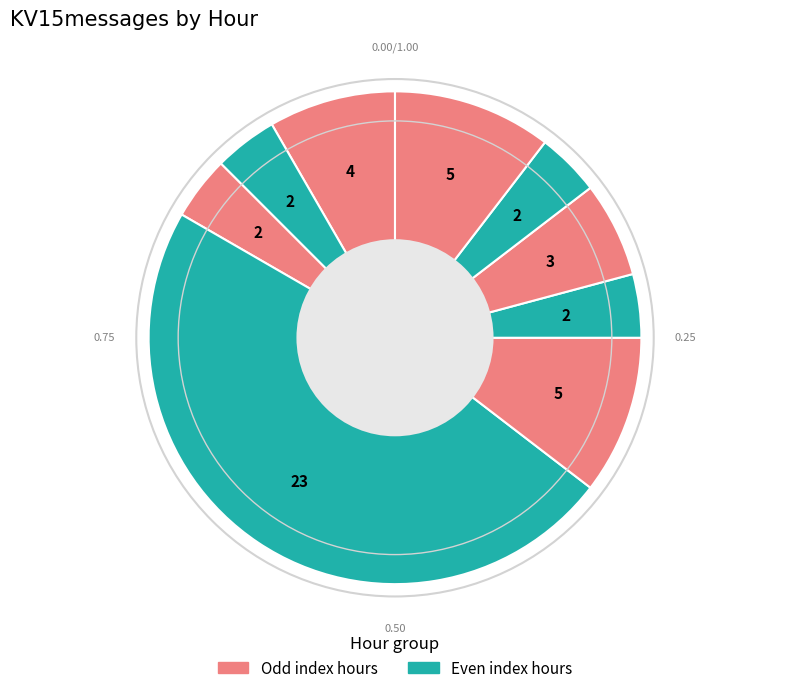

Which category has the biggest portion of the pie?

11:00